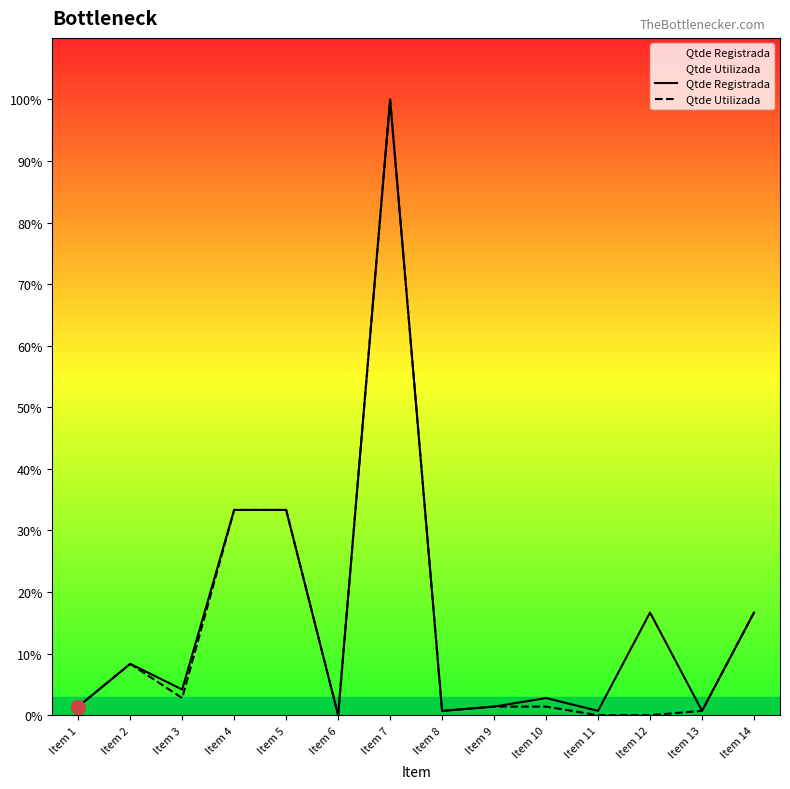

True or false: Qtde Utilizada has more than 0 points higher than both neighbors.

True